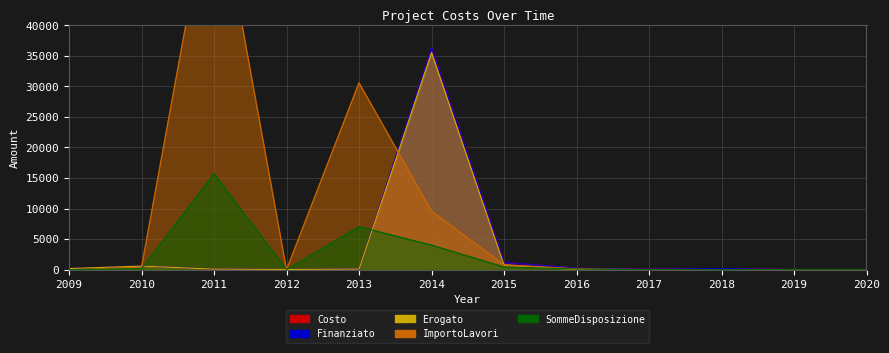

Which label corresponds to the largest value in the chart?

2011